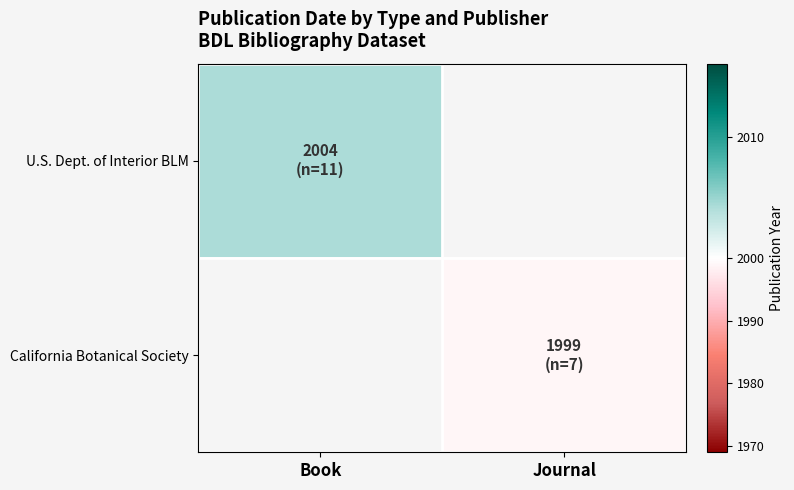

At how many categories does at least one series exceed 2000?

1